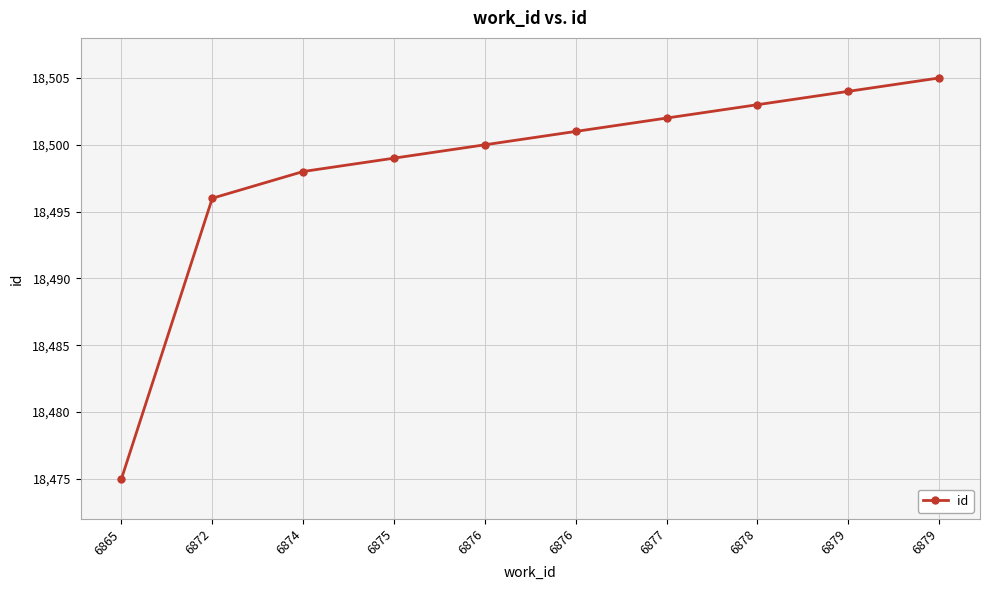

Which category has the lowest value across all series?

6865